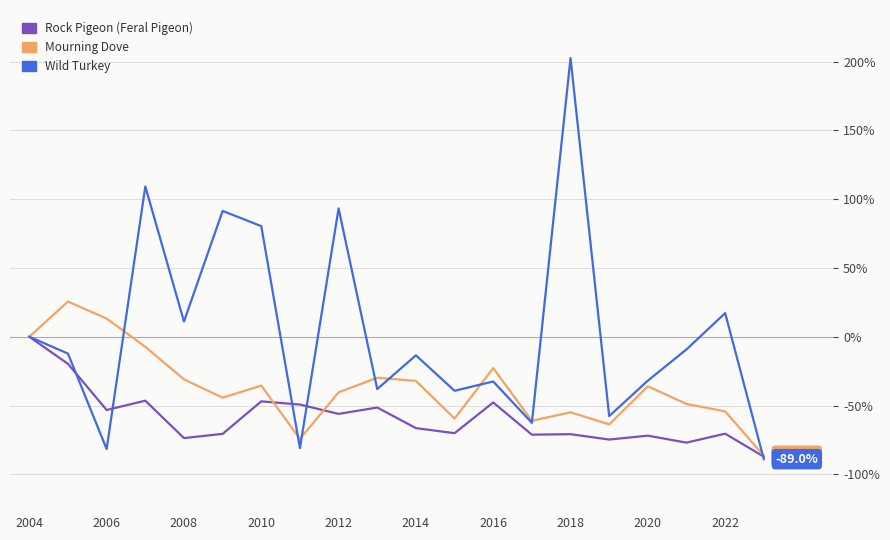

Which series has the largest range (max minus min)?

Wild Turkey